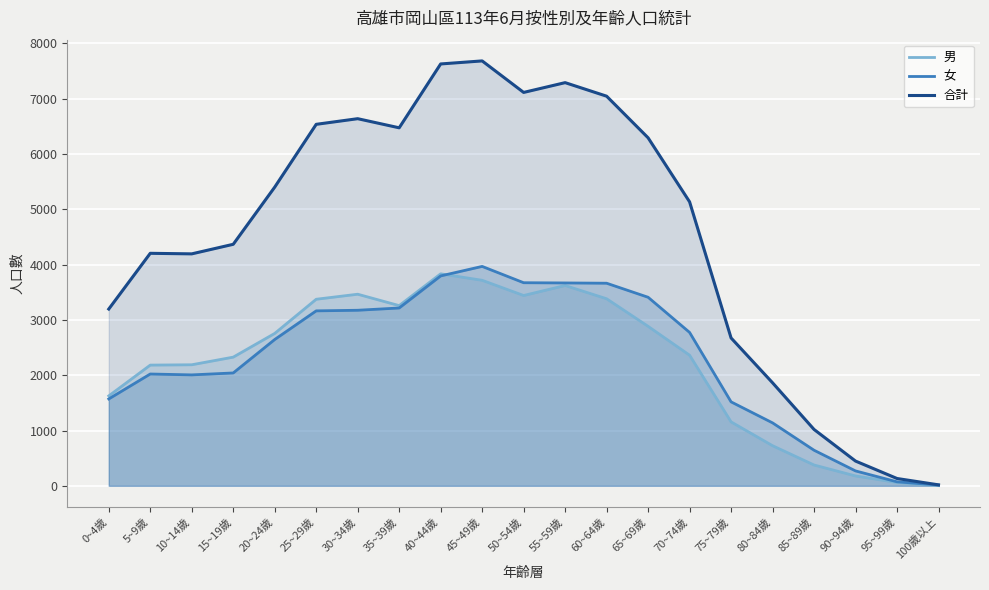

What is the average value of the 合計 series?

4541